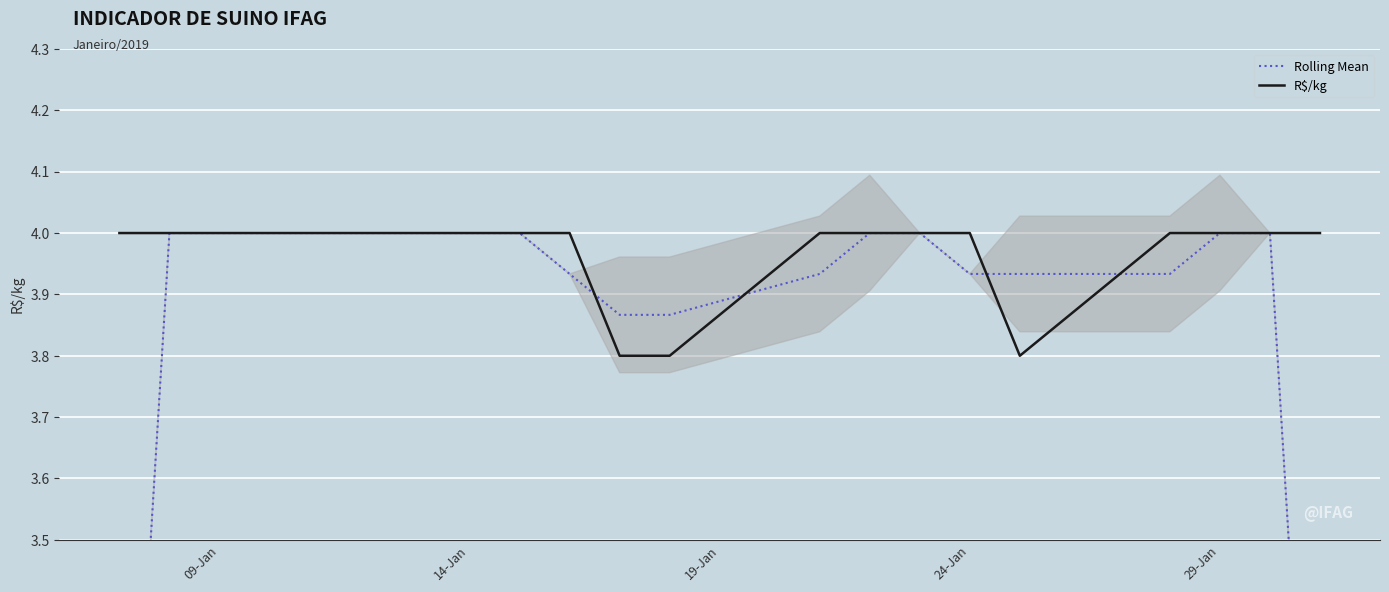

Is it true that R$/kg equals 4.0 at 14-Jan?

True